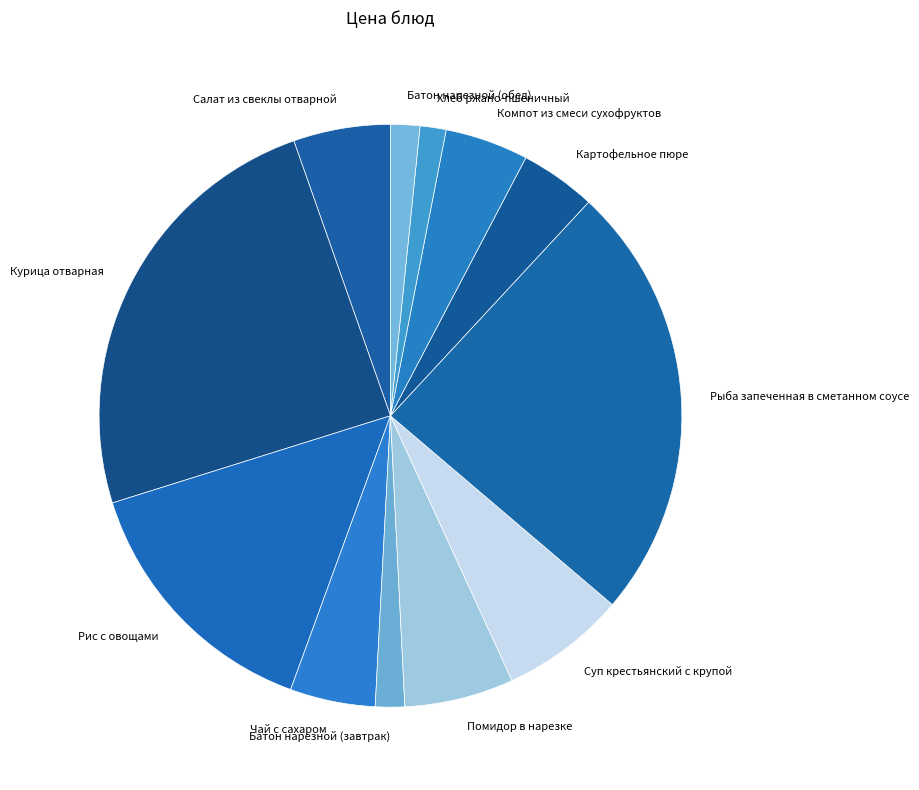

Does Курица отварная account for over 50% of the chart?

No